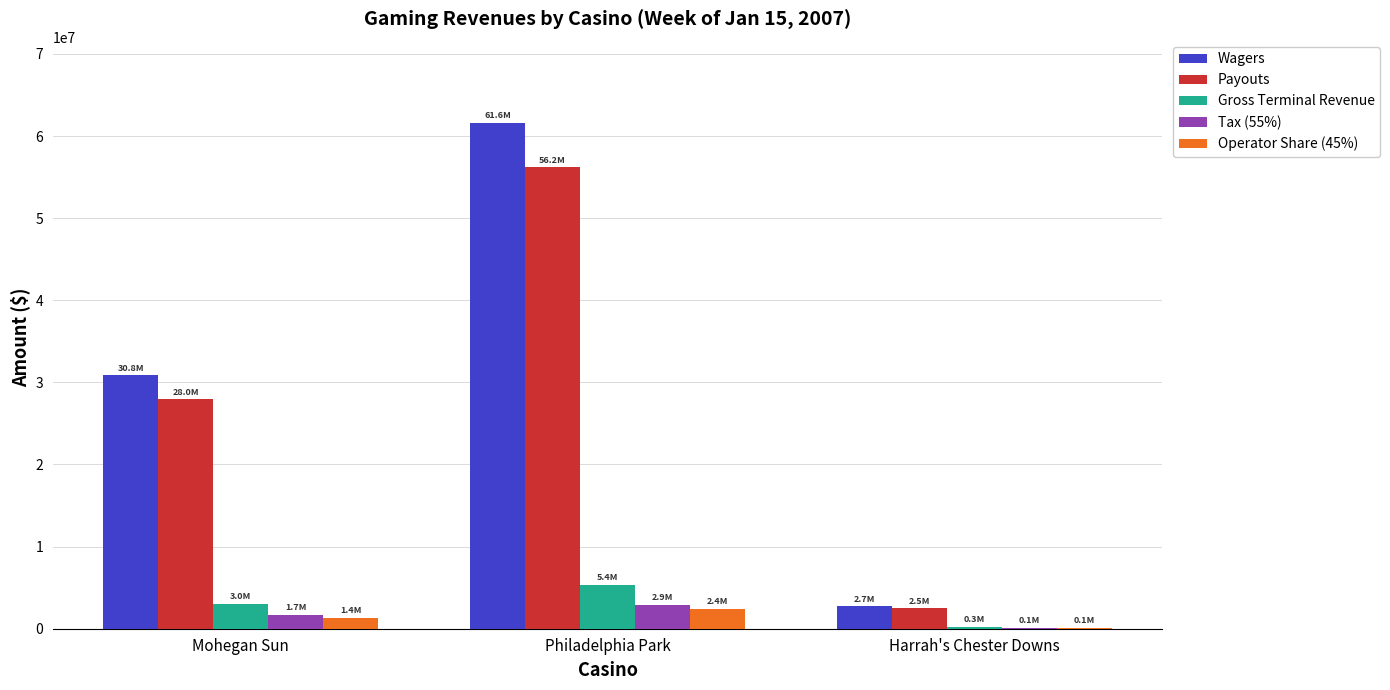

How many data points does each series have?

3